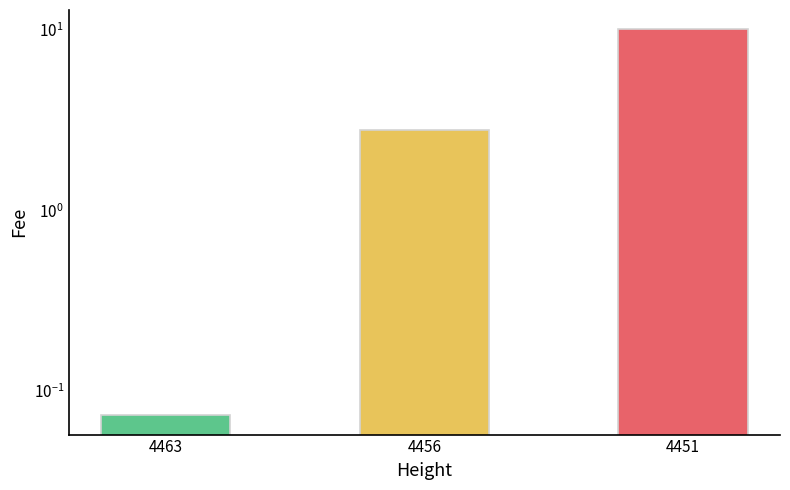

What is the average value?

4.3